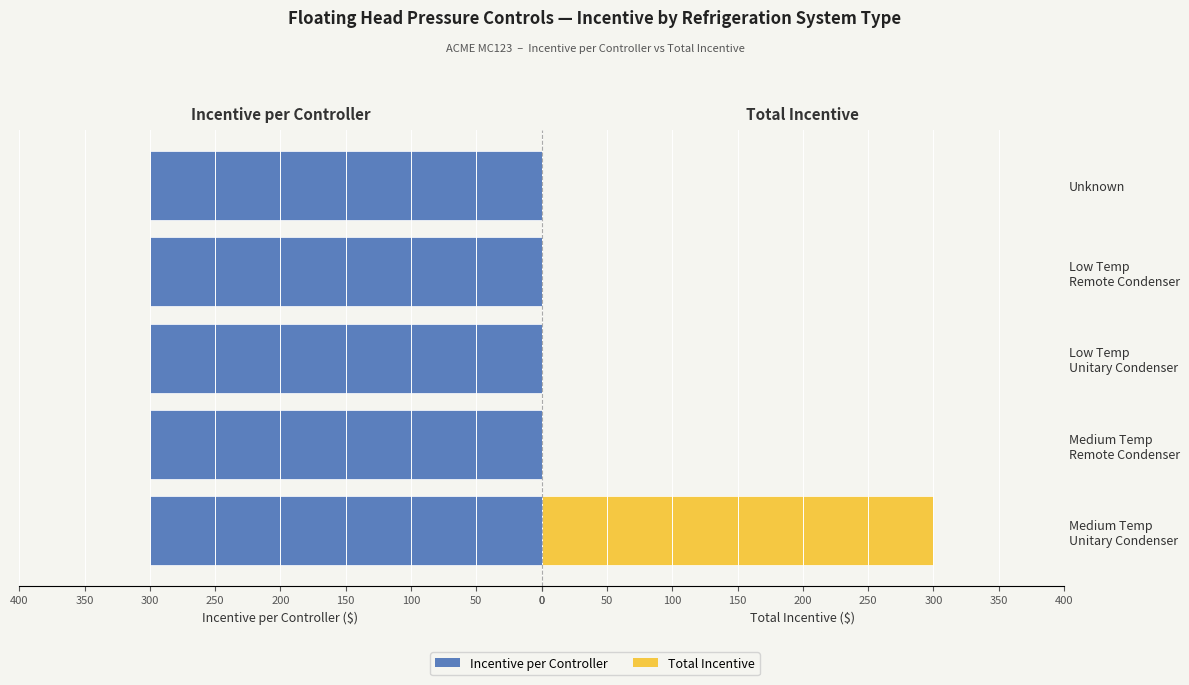

List the labels in order of Incentive per Controller value, smallest first.

0, 50, 100, 150, 200